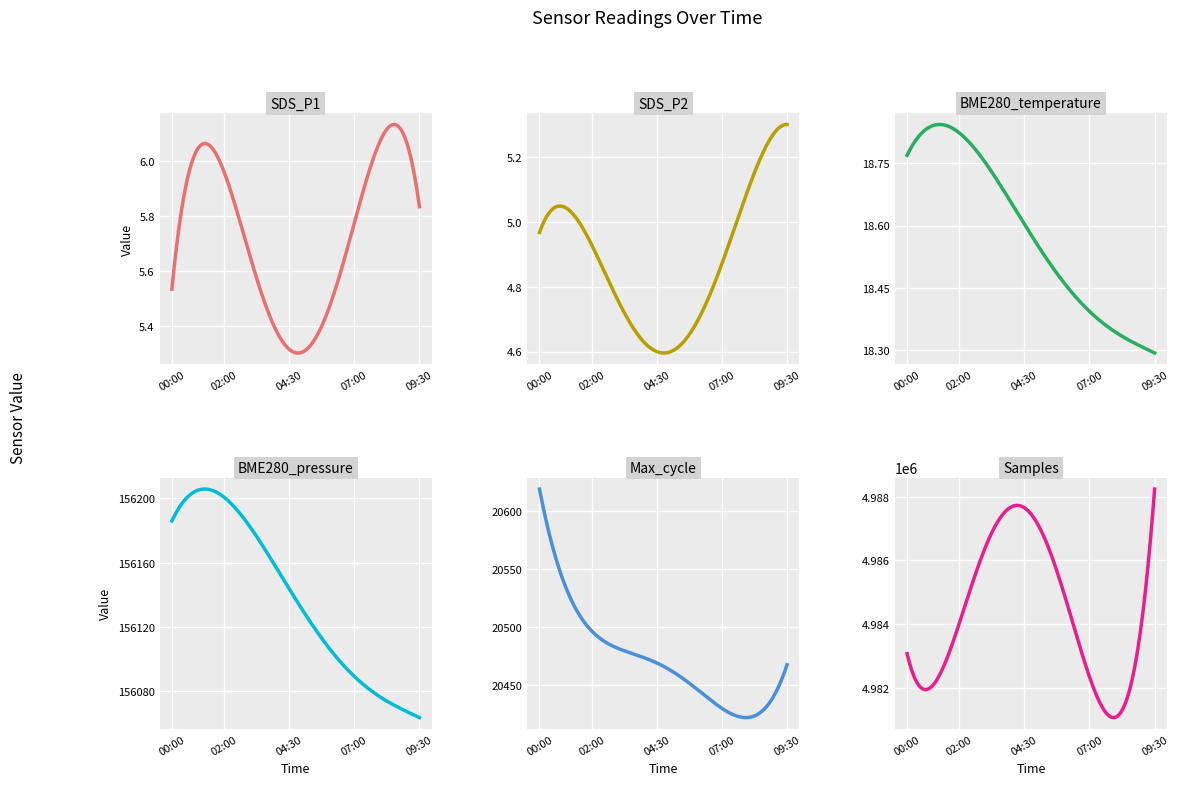

At which label does SDS_P1 first exceed 5?

00:00